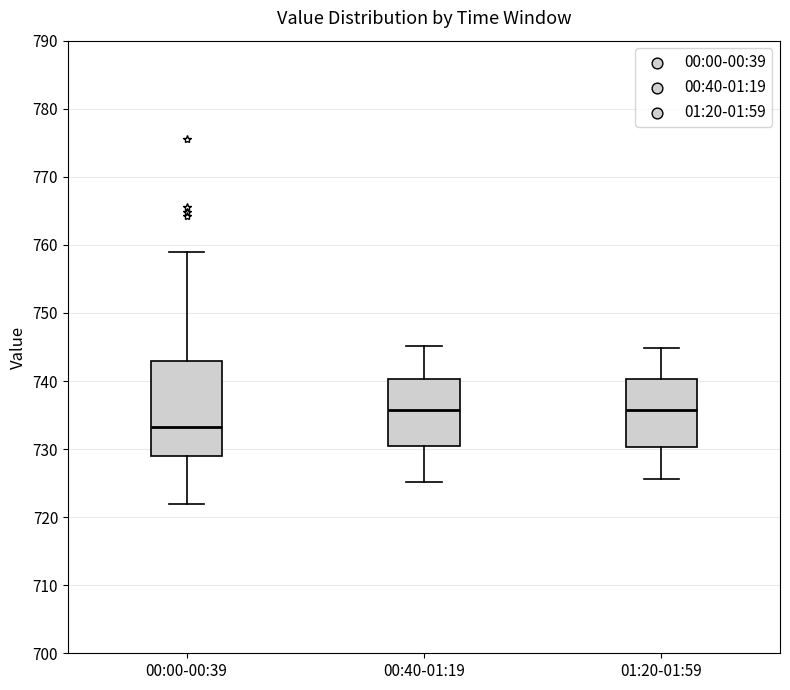

Reading left to right, read every box against the y-axis: the position of its median line, the range the box covers, and the ends of its whiskers. The values are not printed on the chart, so give them approximately, as read against the axis.

00:00-00:39: median 733, box 729 to 743, whiskers 722 to 759
00:40-01:19: median 736, box 730 to 740, whiskers 725 to 745
01:20-01:59: median 736, box 730 to 740, whiskers 726 to 745